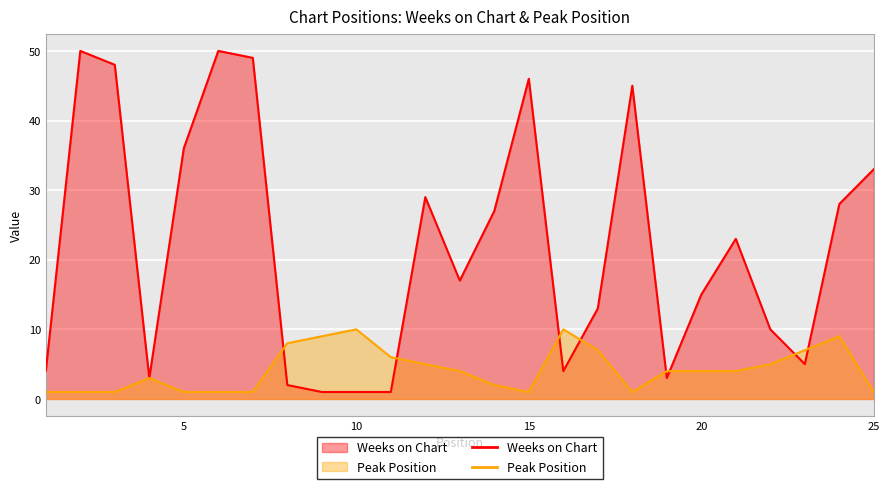

In Peak Position, how many points are lower than both neighbors (excluding endpoints)?

2